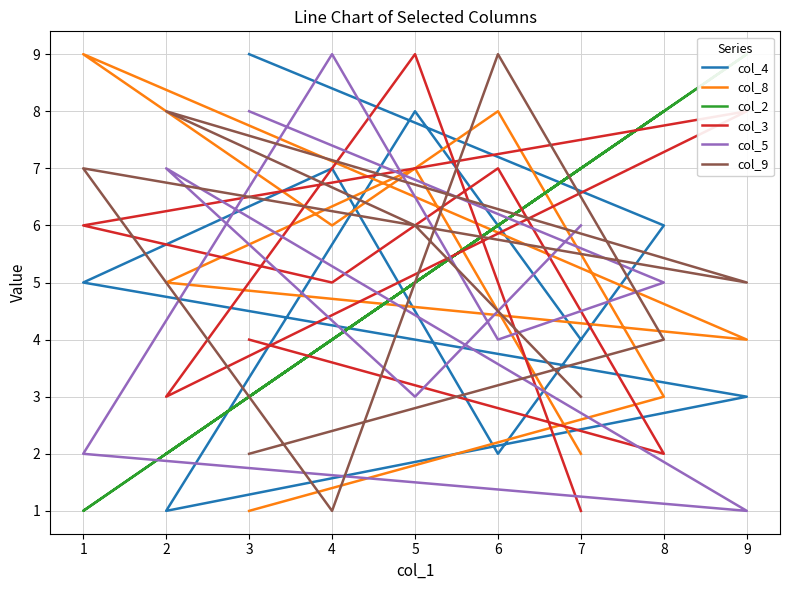

How many categories are shown in the chart?

9